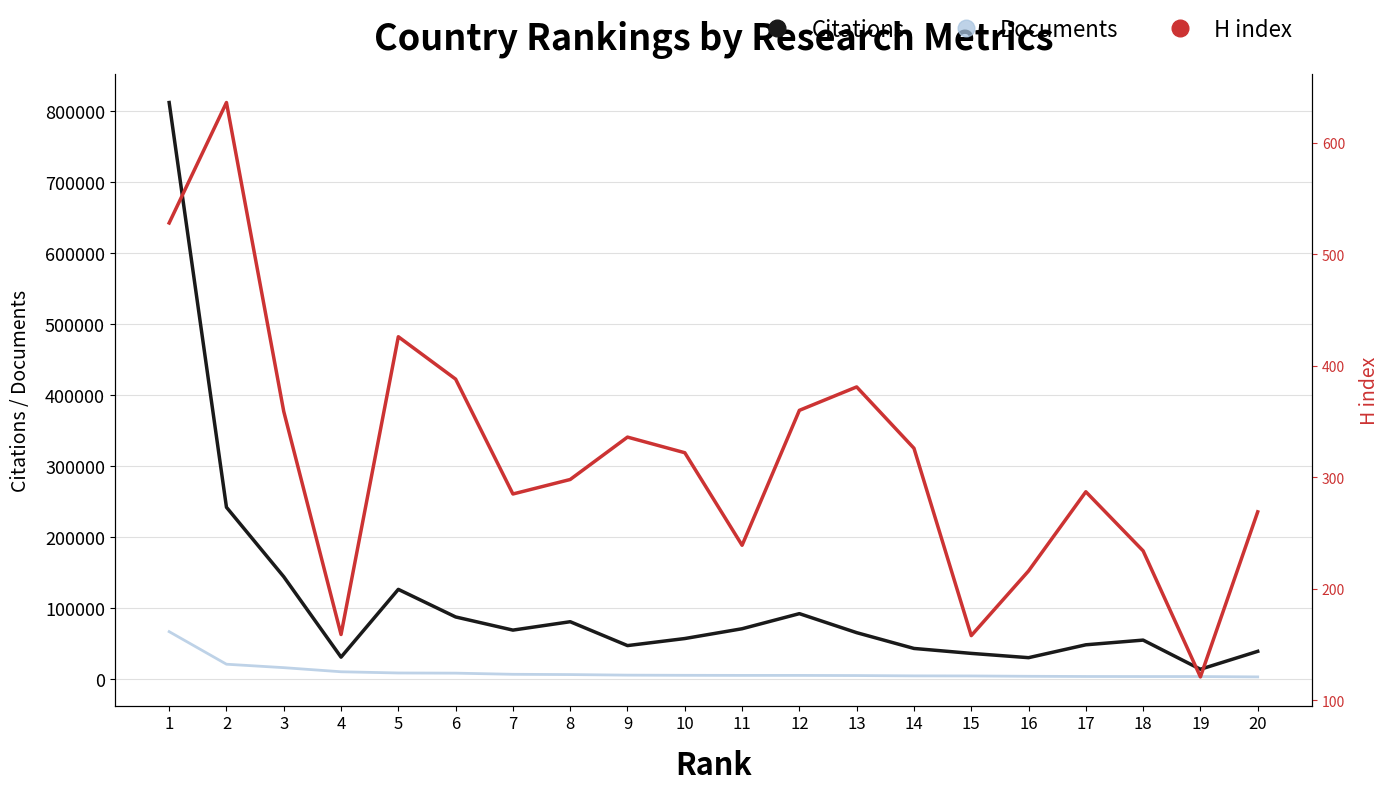

Where is H index nearest to the value 378?

13